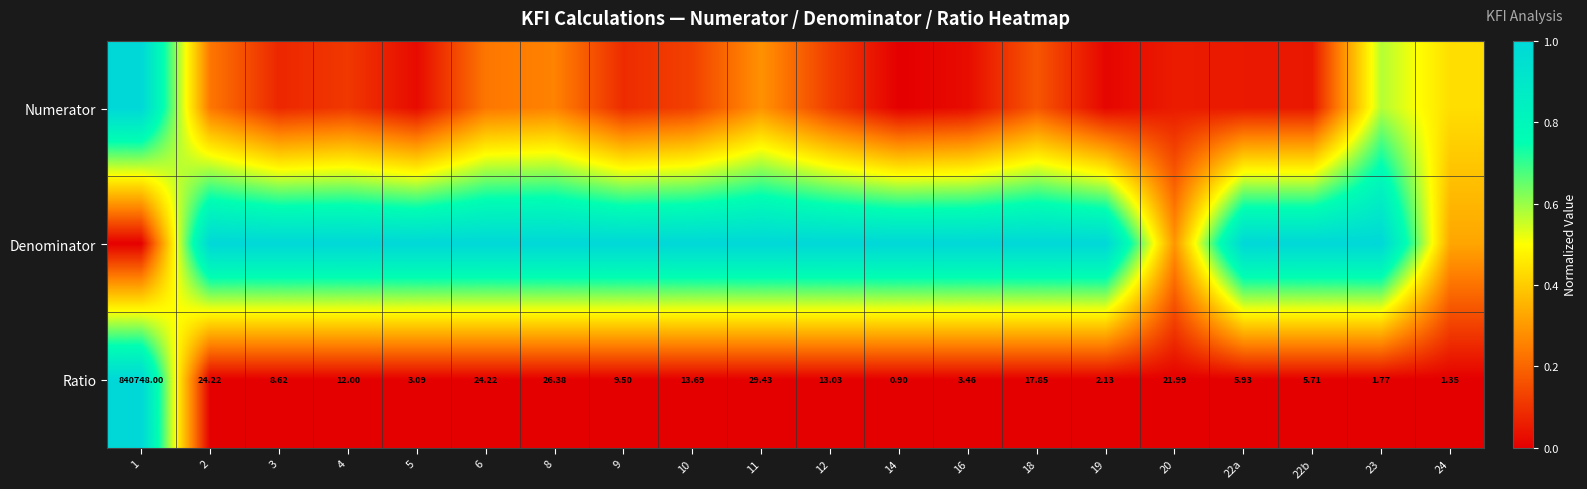

True or false: Denominator has a value of 1.0 at 4.

True